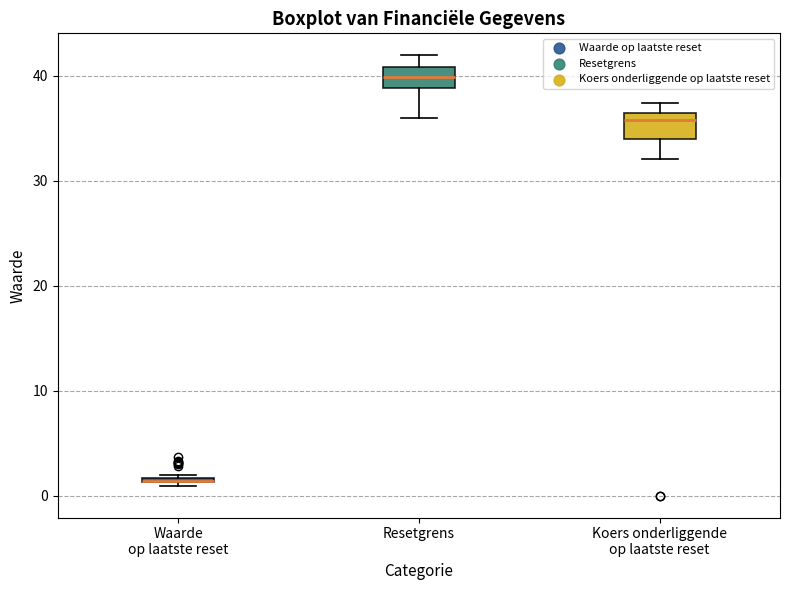

Where is the lower edge of the box for Waarde op laatste reset on the y-axis? The values are not printed on the chart, so give them approximately, as read against the axis.

1